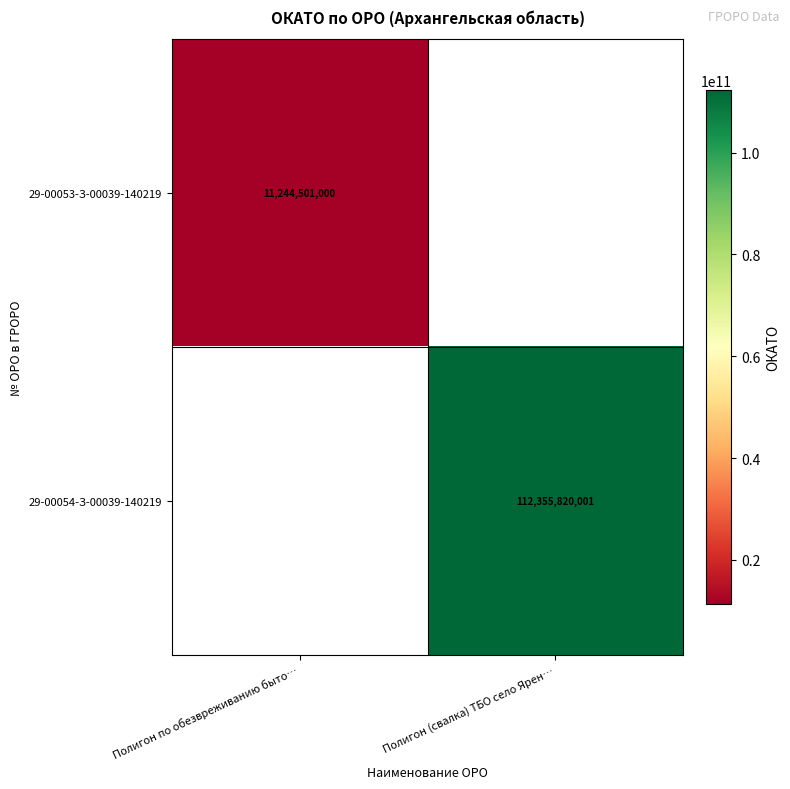

The value of 29-00054-З-00039-140219 at Полигон (свалка) ТБО село Ярен… is 112355820001. True or false?

True